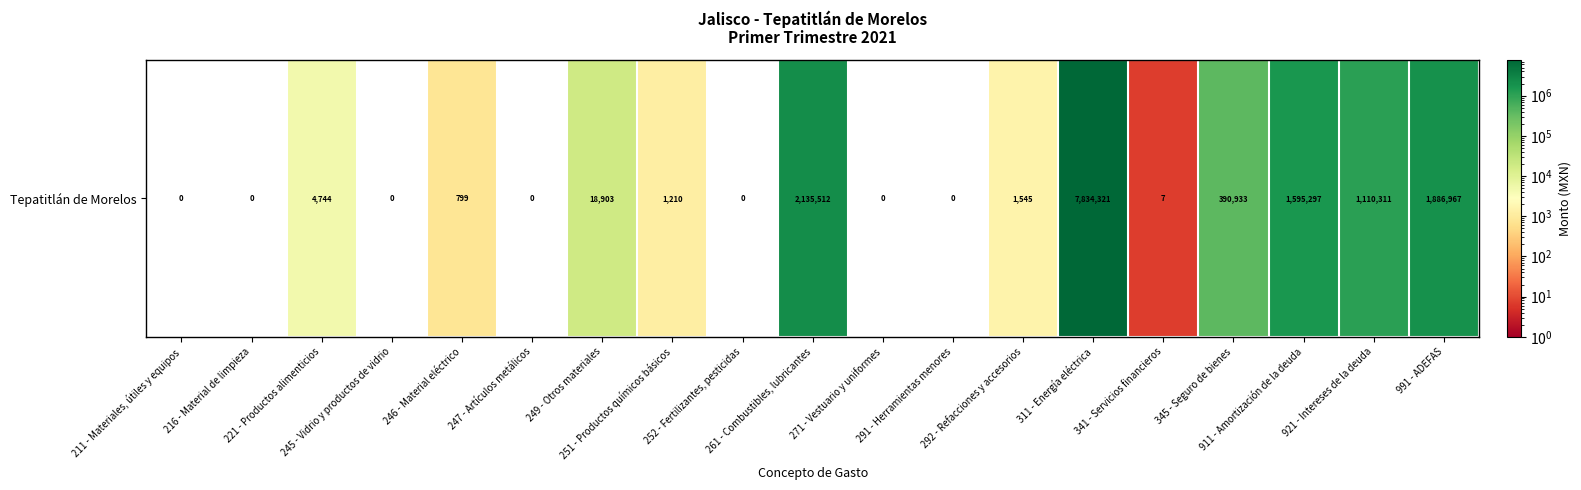

True or false: the data shows 4744 at 221 - Productos alimenticios.

True